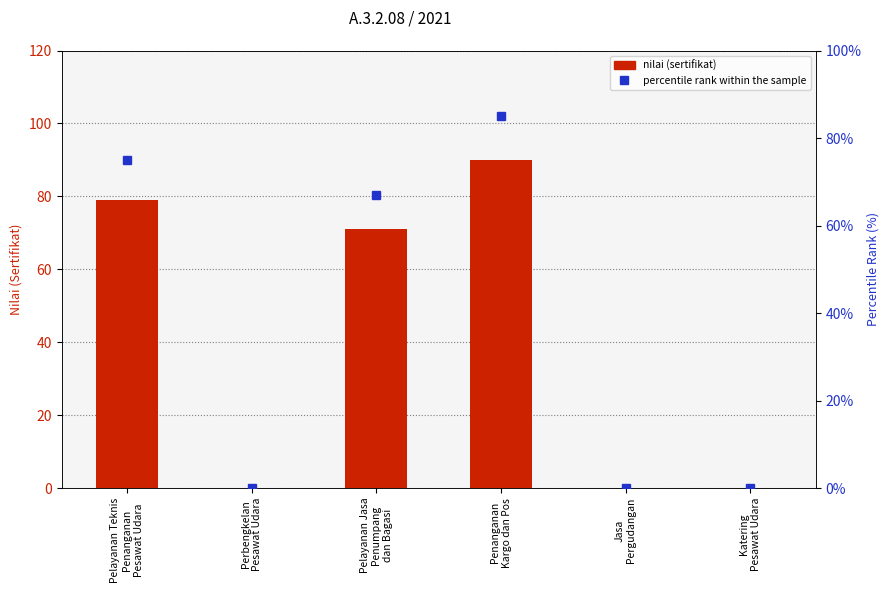

How many values in the percentile rank within the sample series exceed 67?

2